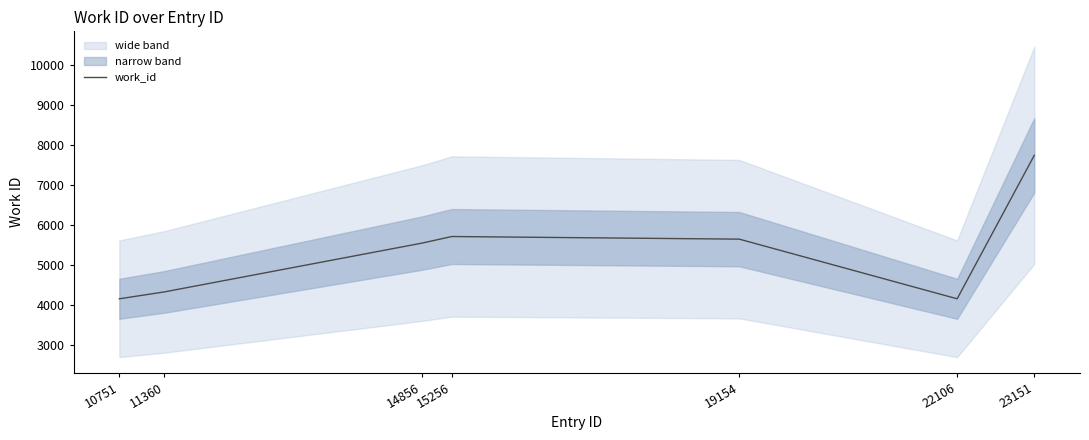

Rank the categories by value from lowest to highest.

10751, 22106, 11360, 14856, 19154, 15256, 23151